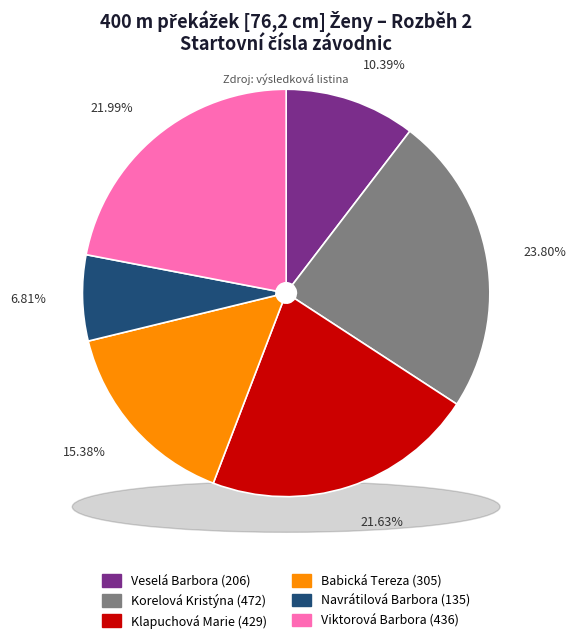

What portion of the pie excludes Viktorová Barbora?

78.0%